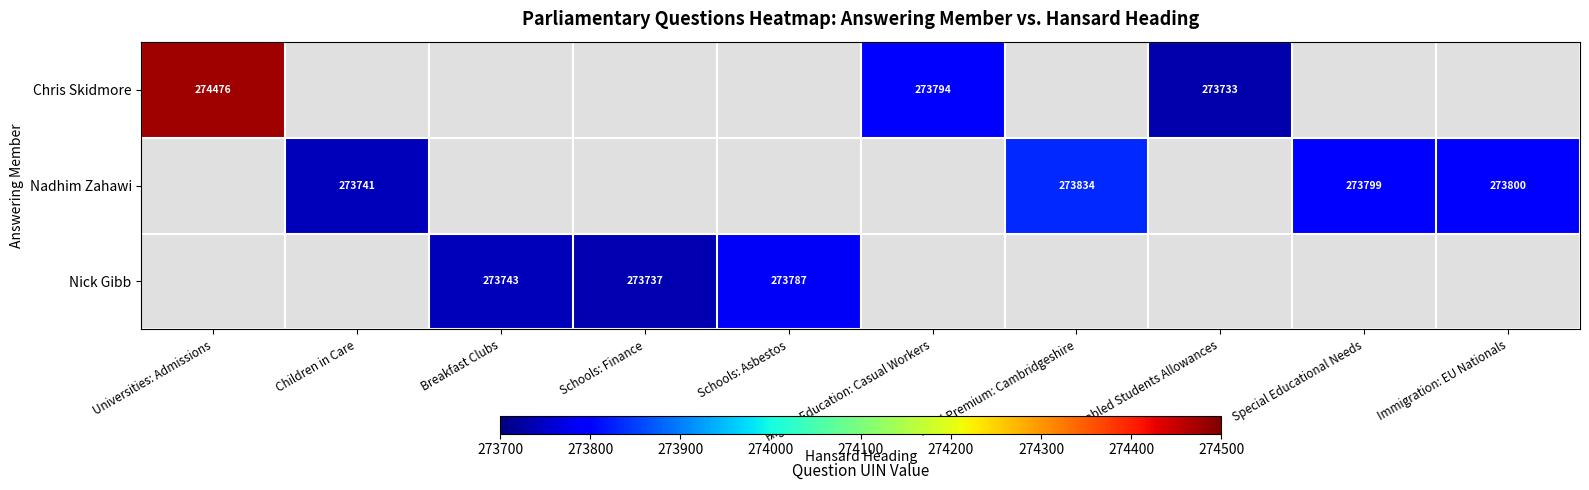

Is the value of Nick Gibb at Schools: Asbestos greater than the value of Chris Skidmore at Disabled Students Allowances?

Yes